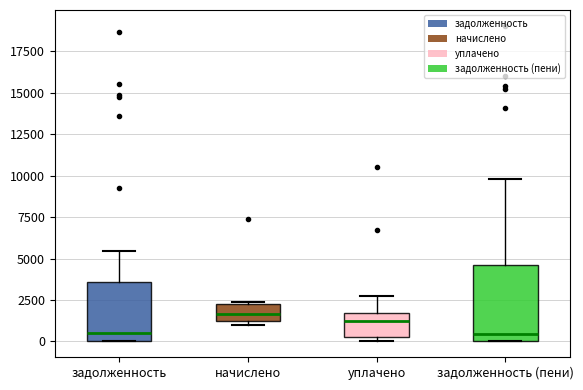

Reading left to right, transcribe this box plot: for each box, give where its median line is, the range the box spans, and where its two whiskers end, as read against the y-axis. The values are not printed on the chart, so give them approximately, as read against the axis.

задолженность: median 500, box 0 to 3500, whiskers 0 to 5500
начислено: median 1500, box 1000 to 2500, whiskers 1000 (just below the box's lower edge) to 2500
уплачено: median 1000, box 500 to 1500, whiskers 0 to 3000
задолженность (пени): median 500, box 0 to 4500, whiskers 0 to 10000